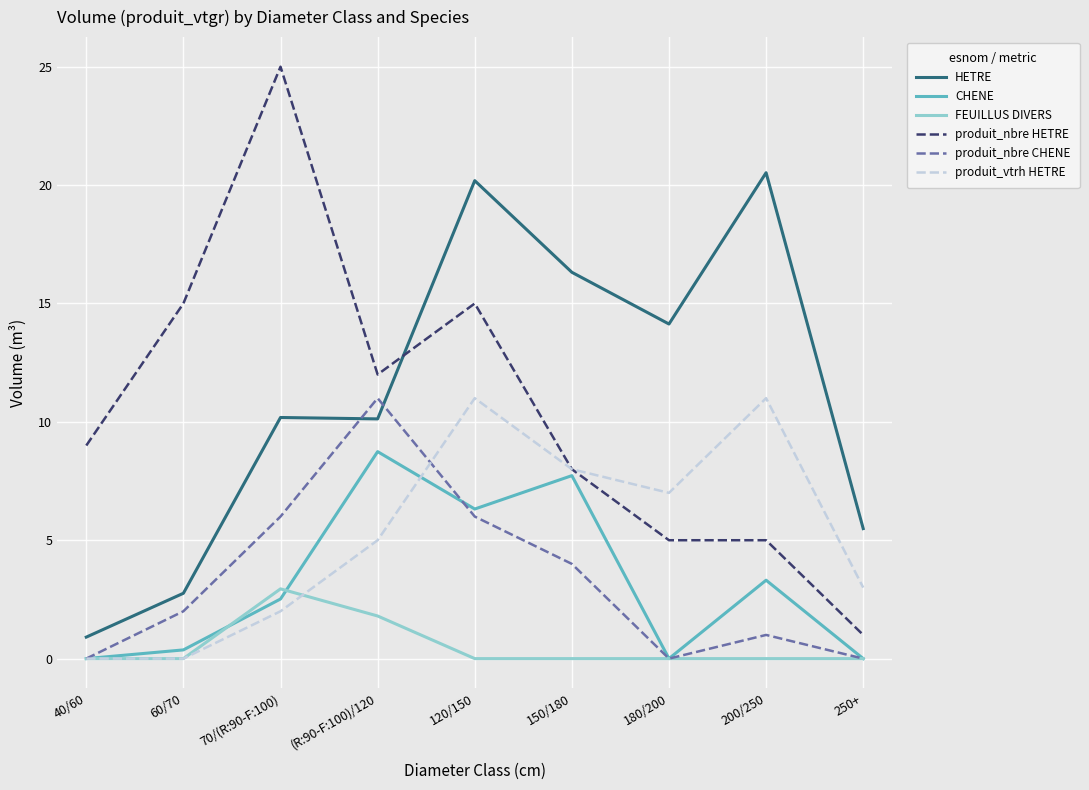

What value does the produit_nbre CHENE series have at (R:90-F:100)/120?

11.0